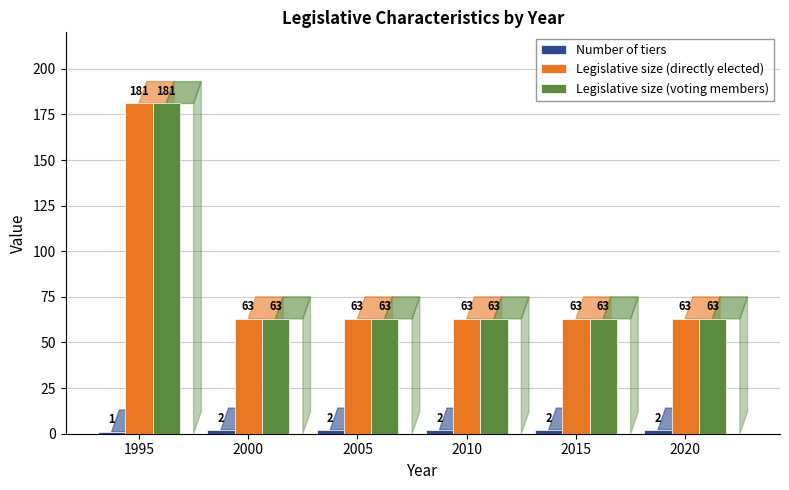

What is the spread (max minus min) of values at 2000?

61